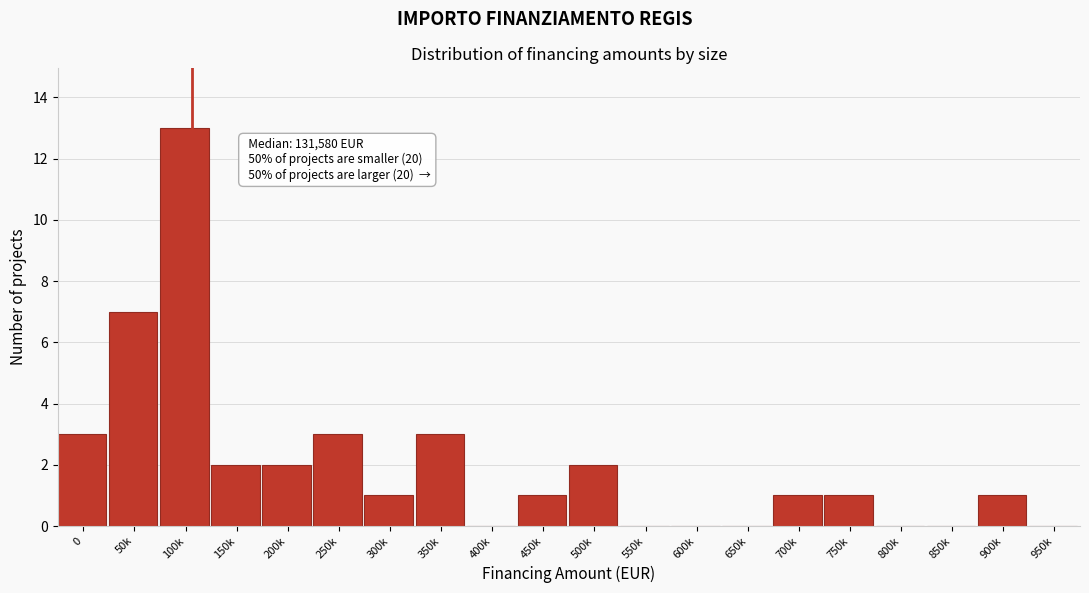

Reading right to left, list all the values displayed in this chart.

950k=0	900k=1	850k=0	800k=0	750k=1	700k=1	650k=0	600k=0	550k=0	500k=2	450k=1	400k=0	350k=3	300k=1	250k=3	200k=2	150k=2	100k=13	50k=7	0=3